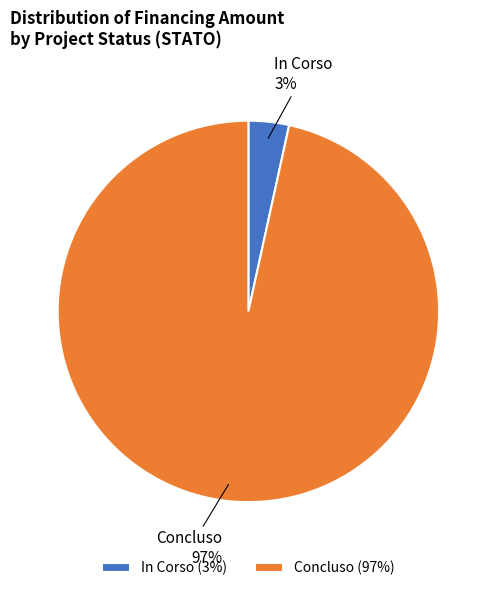

To the nearest percent, what is the average slice percentage?

50%